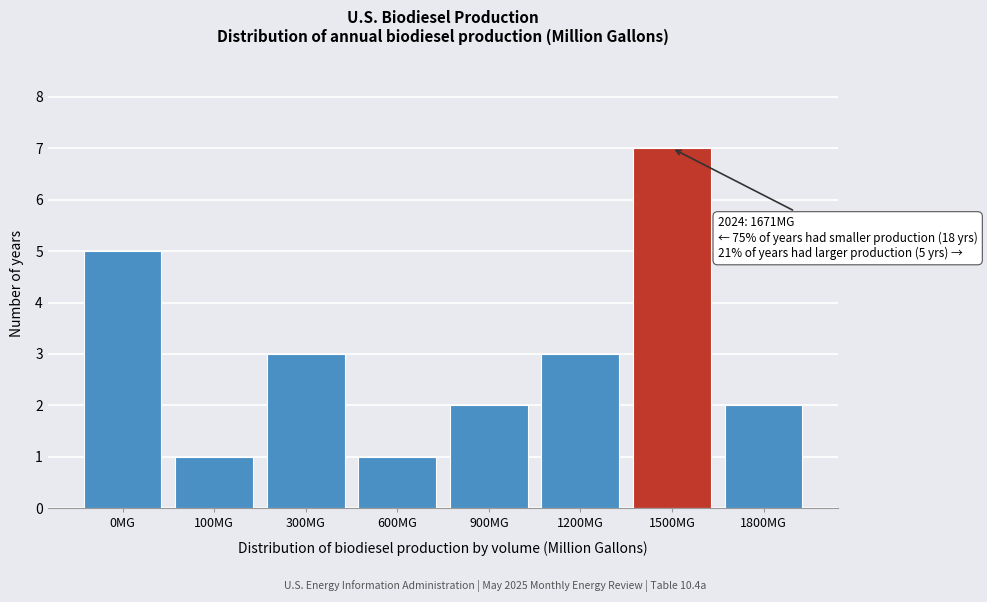

Reading left to right, extract all data points from this chart.

0MG=5	100MG=1	300MG=3	600MG=1	900MG=2	1200MG=3	1500MG=7	1800MG=2